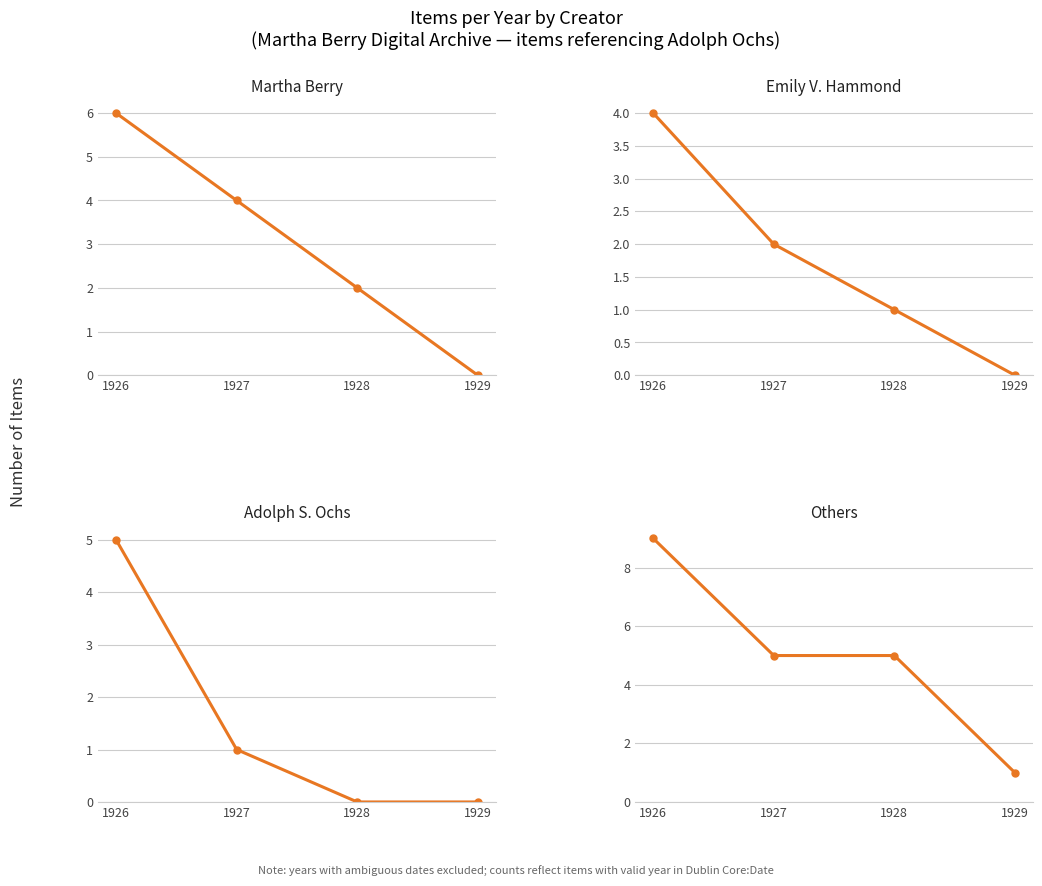

True or false: Emily V. Hammond has more than 0 points higher than both neighbors.

False